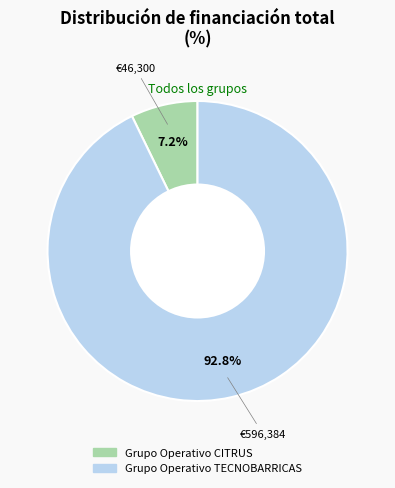

What is the total percentage of Grupo Operativo CITRUS and Grupo Operativo TECNOBARRICAS?

100.0%